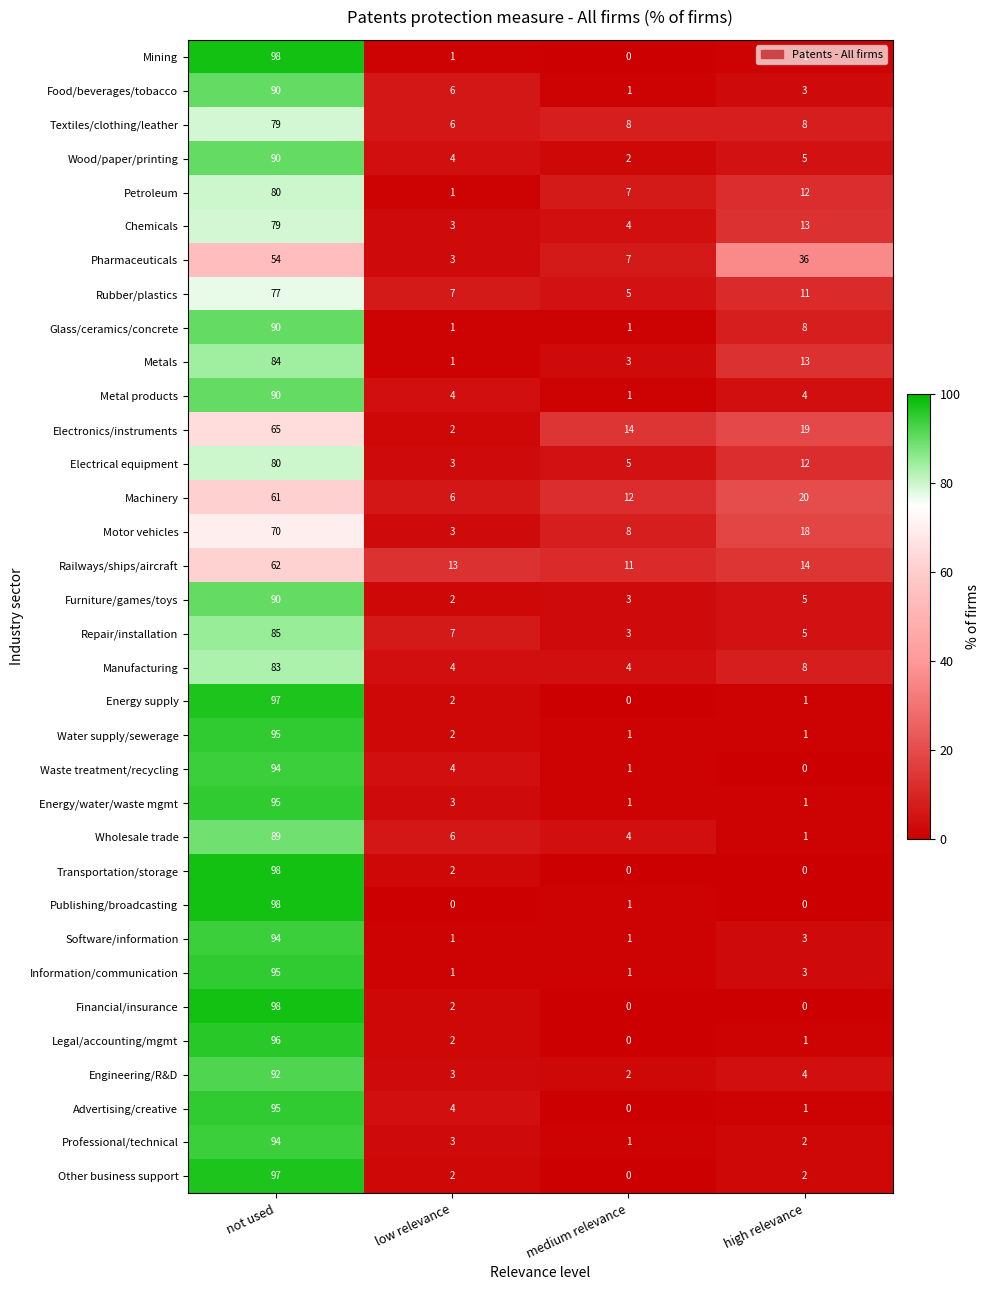

The value of Food/beverages/tobacco at low relevance is 6. True or false?

True